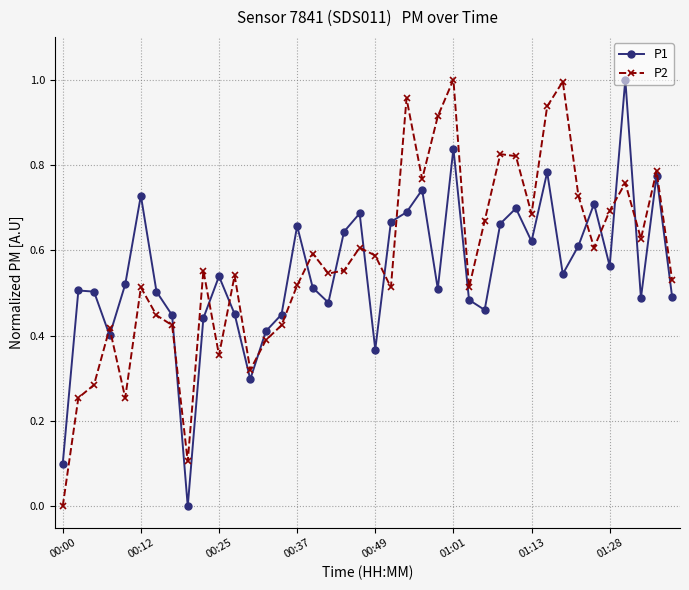

How many lines are shown in the chart?

2